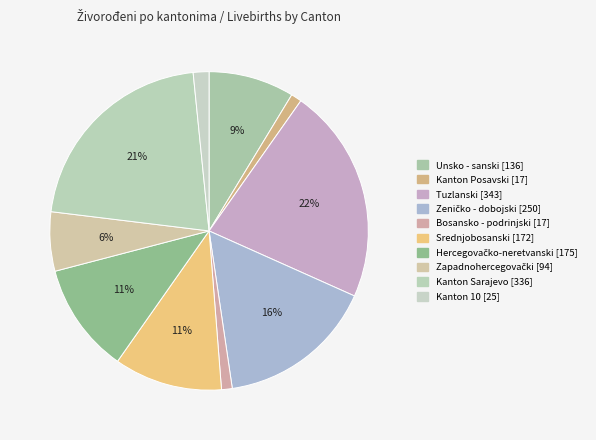

To the nearest percent, what is the difference between the Srednjobosanski and Zeničko - dobojski slice percentages?

5%